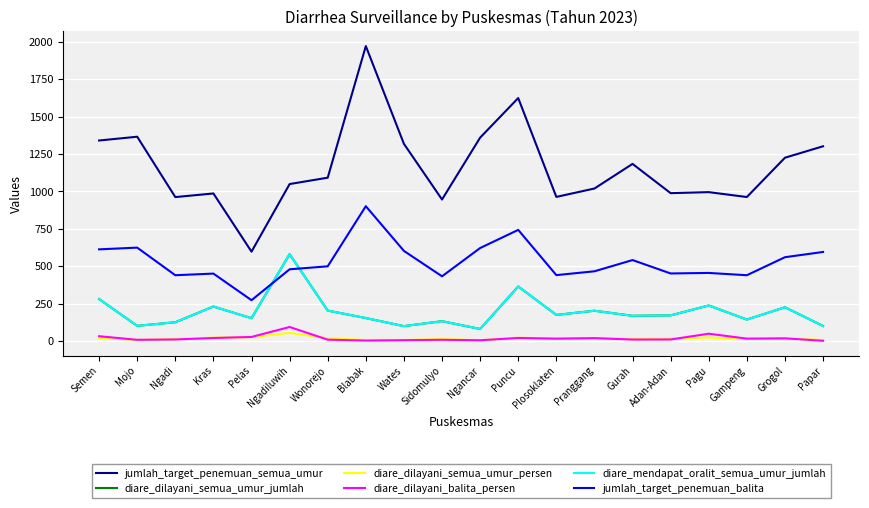

Reading left to right, transcribe all the data shown in this chart.

jumlah_target_penemuan_semua_umur: 1340.5	1365.8	962.4	986.7	597.7	1049.5	1092.1	1971.6	1318.2	946.2	1359.7	1624.3	963.6	1019.7	1184.2	988.7	995.5	962.8	1225.5	1301.9
diare_dilayani_semua_umur_jumlah: 281.0	102.0	126.0	231.0	153.0	581.0	204.0	154.0	100.0	133.0	81.0	365.0	175.0	203.0	169.0	172.0	238.0	144.0	226.0	101.0
diare_dilayani_semua_umur_persen: 21.0	7.5	13.1	23.4	25.6	55.4	18.7	7.8	7.6	14.1	6.0	22.5	18.2	19.9	14.3	17.4	23.9	15.0	18.4	7.8
diare_dilayani_balita_persen: 32.6	8.6	10.9	20.6	27.8	94.2	9.6	3.7	6.0	8.8	5.5	21.0	16.3	19.9	10.3	10.8	49.4	16.6	18.4	2.2
diare_mendapat_oralit_semua_umur_jumlah: 281.0	102.0	126.0	231.0	153.0	581.0	204.0	154.0	100.0	133.0	81.0	365.0	175.0	203.0	169.0	172.0	238.0	144.0	226.0	101.0
jumlah_target_penemuan_balita: 613.2	624.7	440.2	451.2	273.3	479.8	499.7	901.5	602.7	433.0	622.0	743.2	440.9	466.5	541.5	452.0	455.6	440.2	560.6	595.7